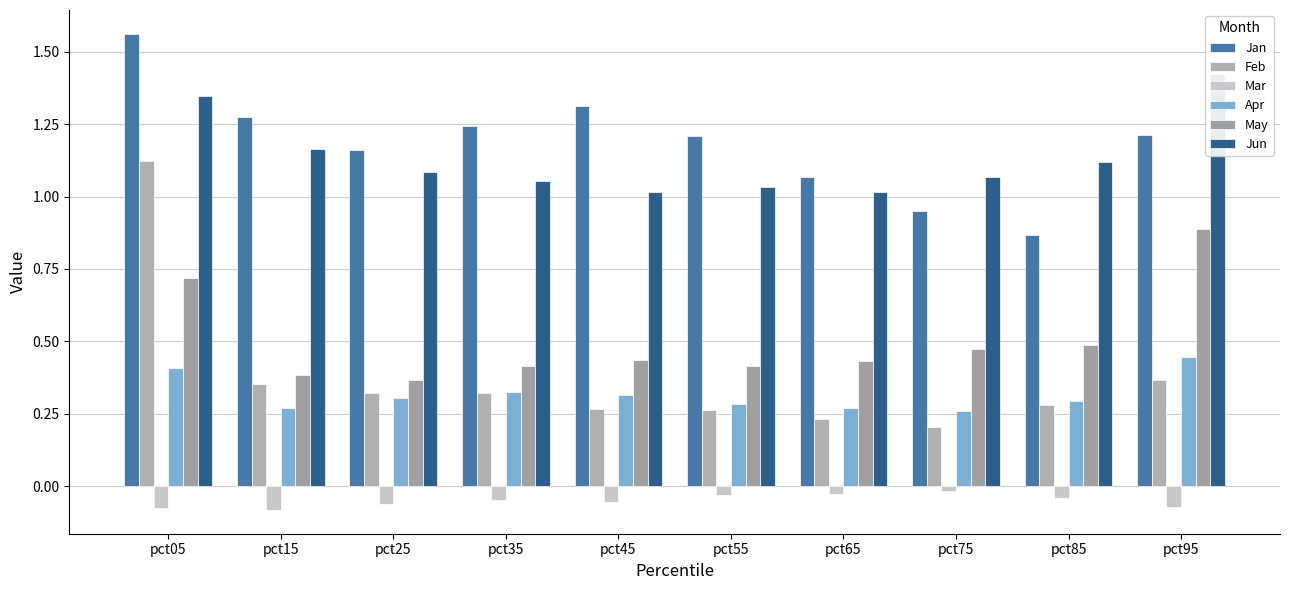

The Jan series shows 2.0 at pct55. True or false?

False